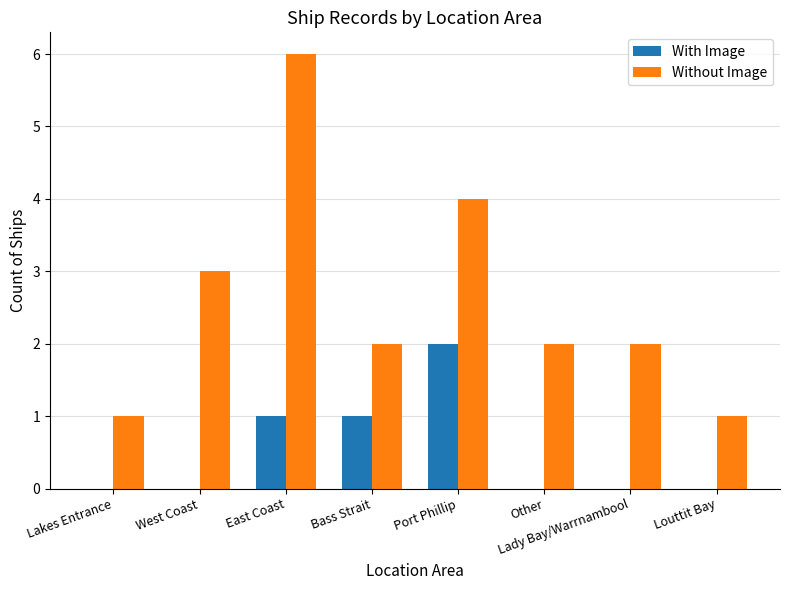

Is the value of With Image at Other greater than the value of Without Image at West Coast?

No